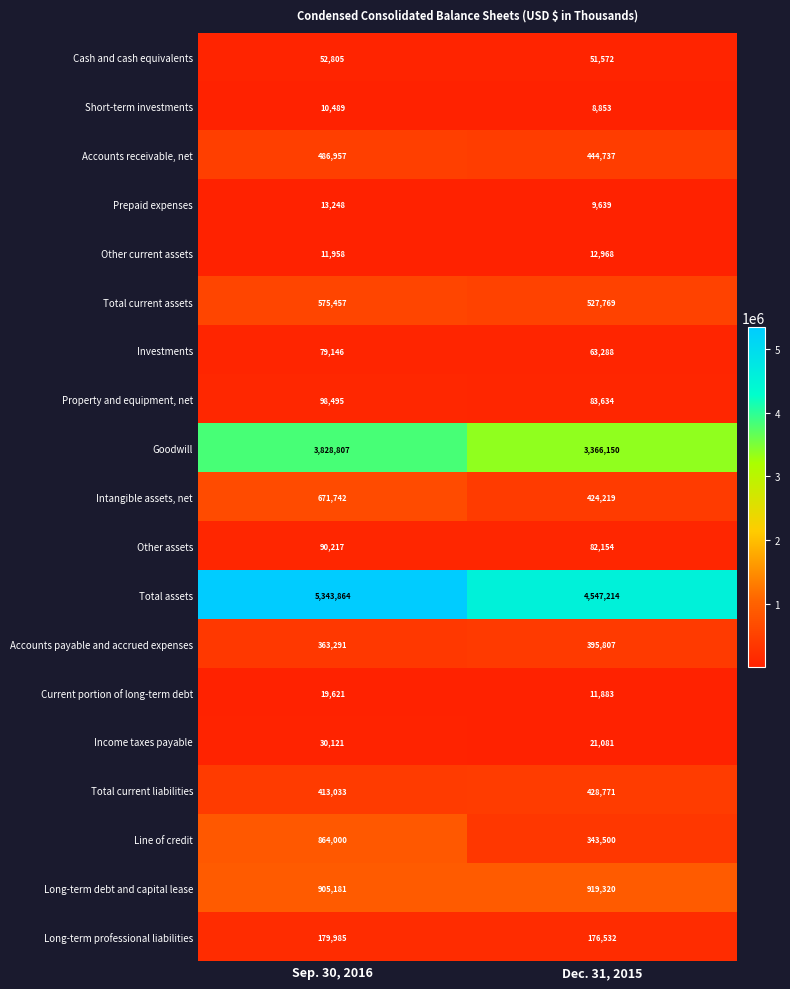

How many categories are shown in the chart?

2